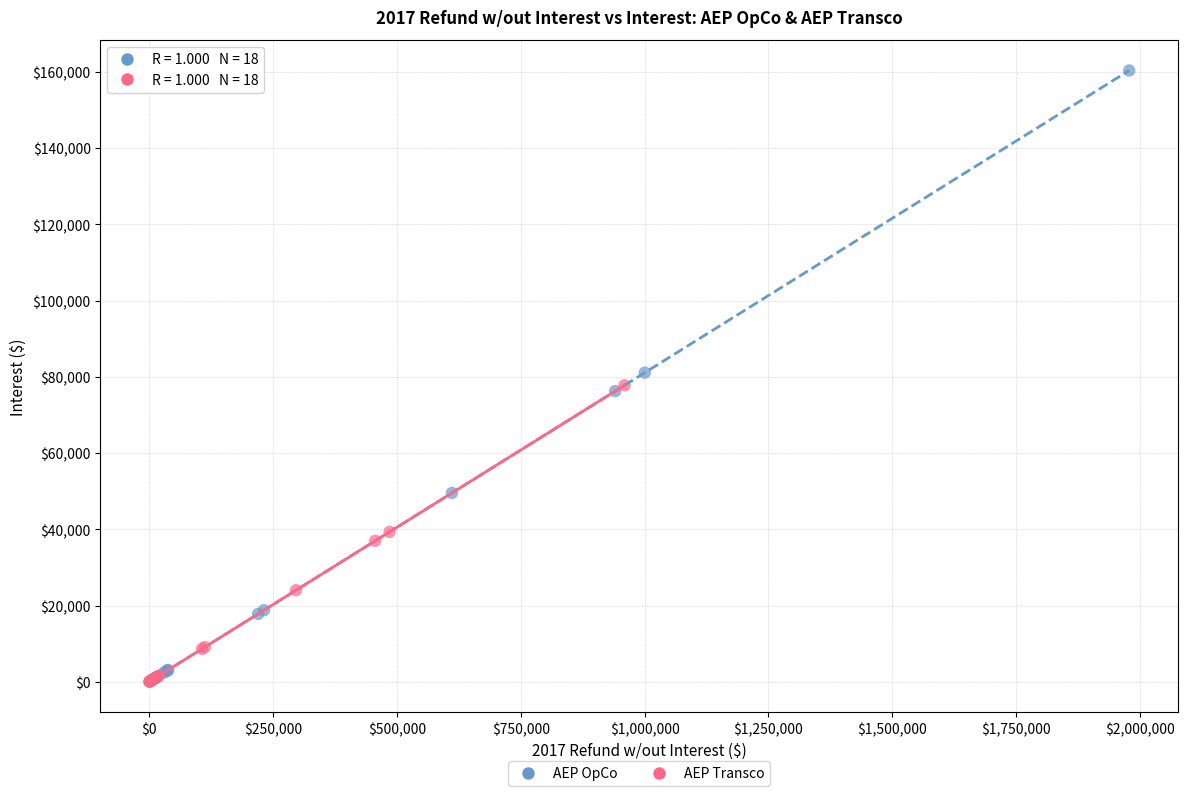

Which series has the largest Y range (max minus min)?

AEP OpCo